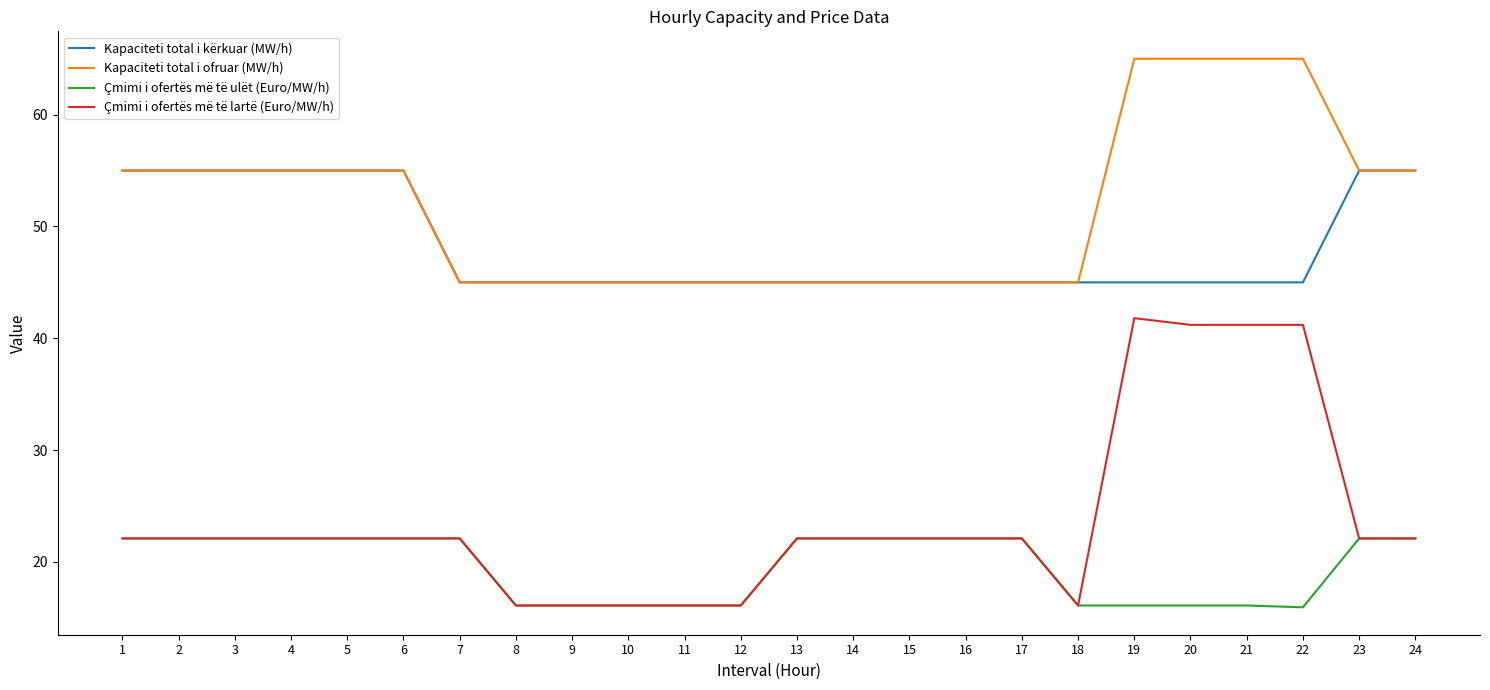

Rank the series by their maximum value, from lowest to highest.

Çmimi i ofertës më të ulët (Euro/MW/h), Çmimi i ofertës më të lartë (Euro/MW/h), Kapaciteti total i kërkuar (MW/h), Kapaciteti total i ofruar (MW/h)